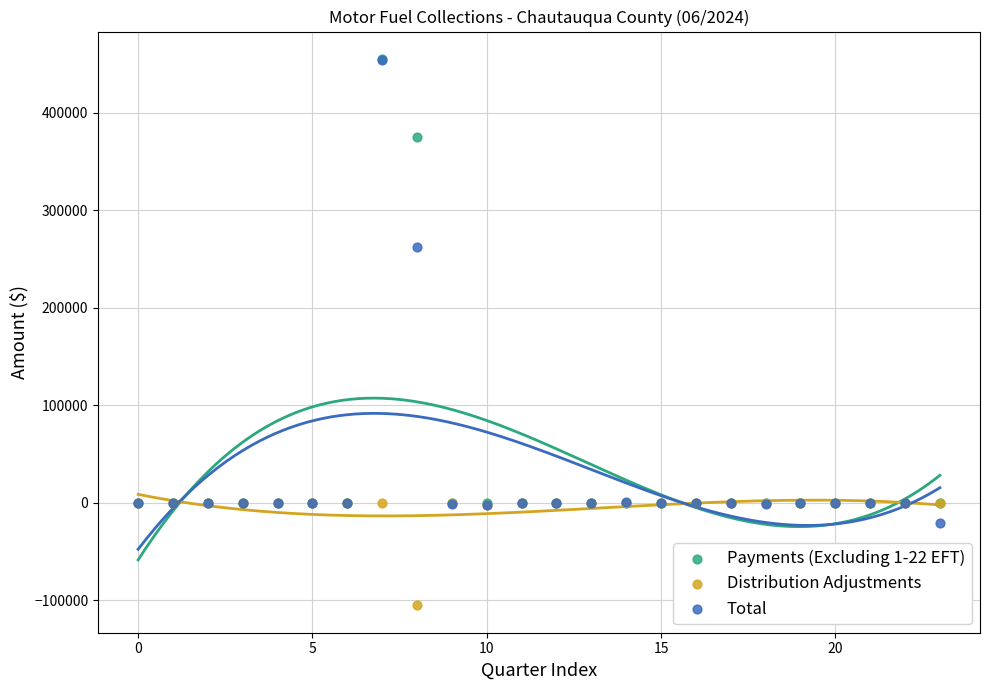

Across all series, what Y value is closest to 174951?

262766.0